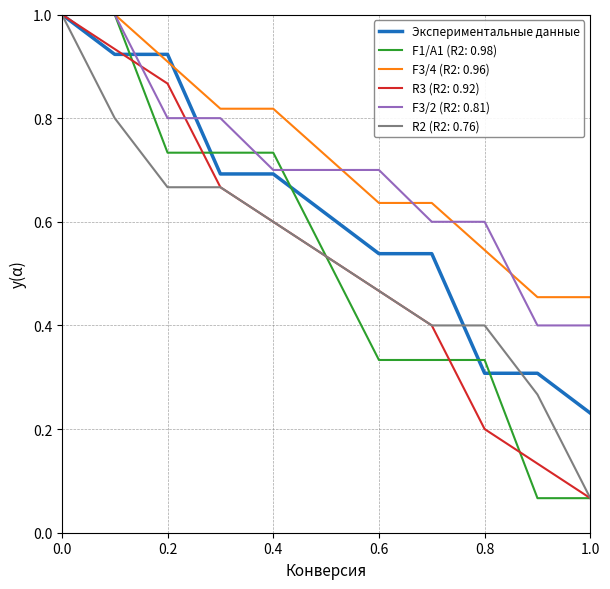

What is the maximum value for F3/2 (R2: 0.81)?

1.0